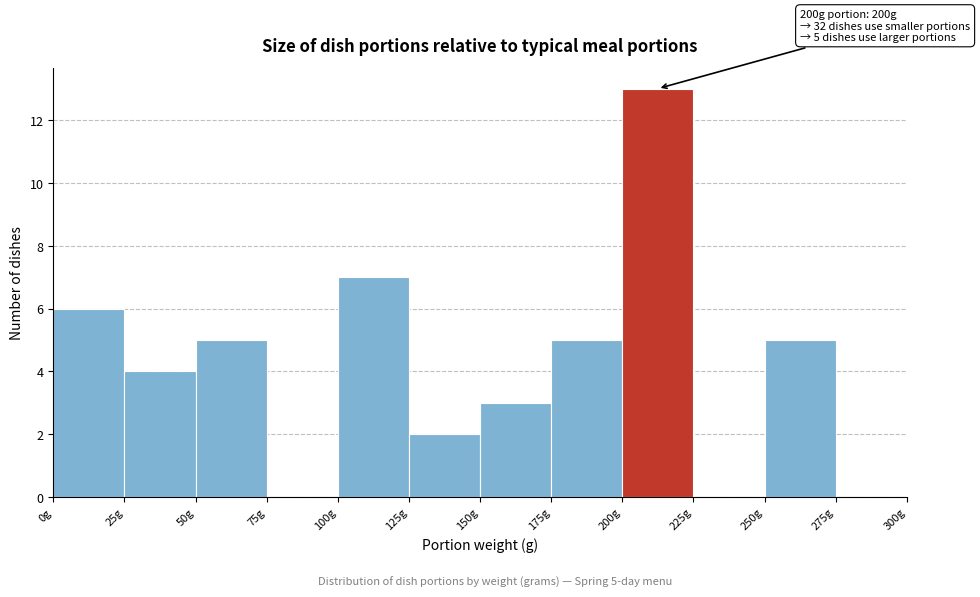

Which range on the x-axis has the tallest bar?

200 to 225